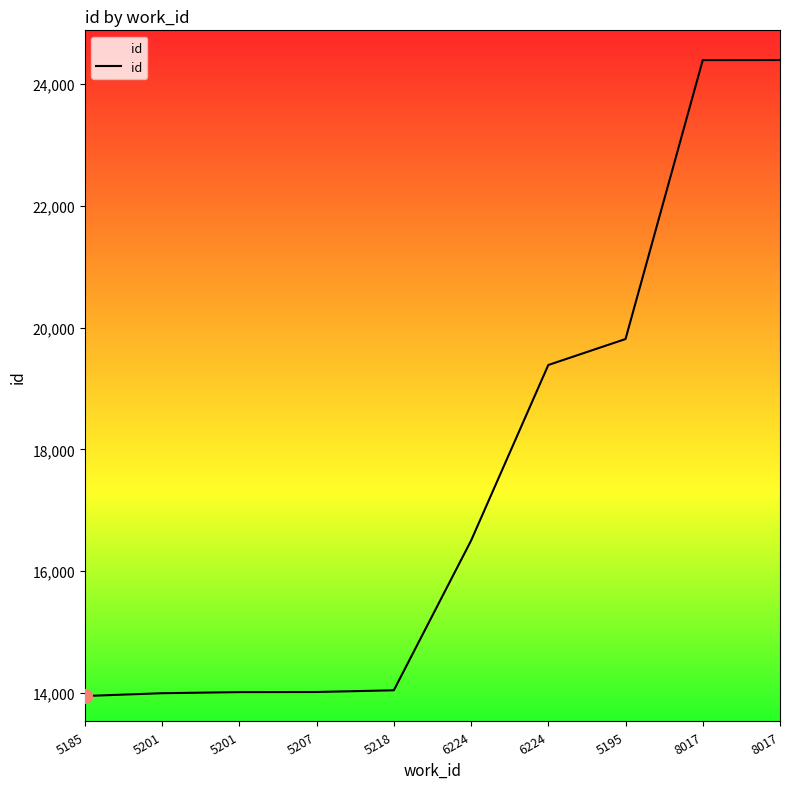

Does the chart display data point markers on the line(s)?

No